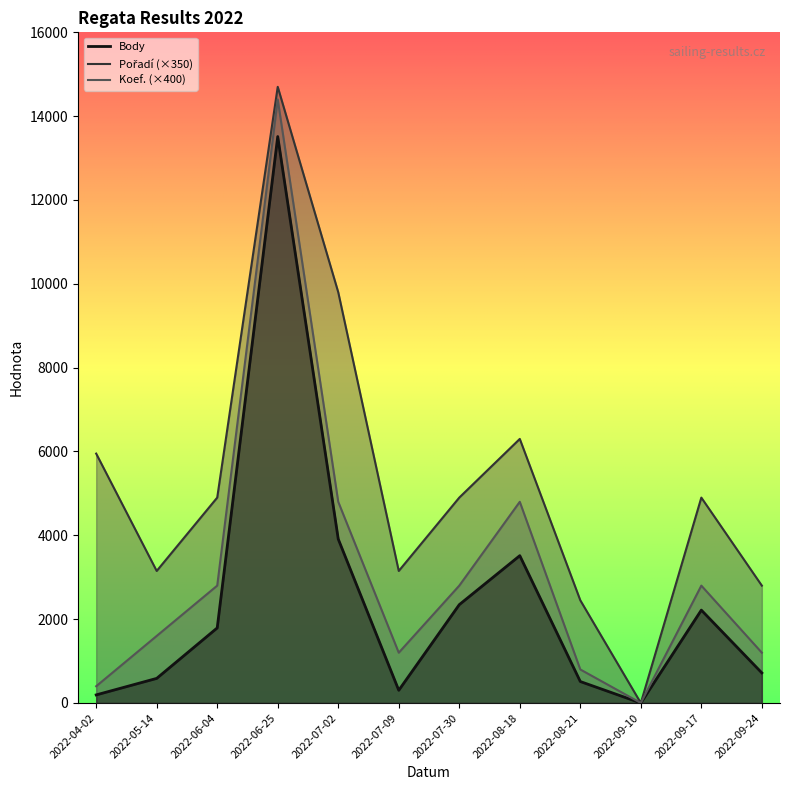

Where is Body nearest to the value 6757?

2022-07-02